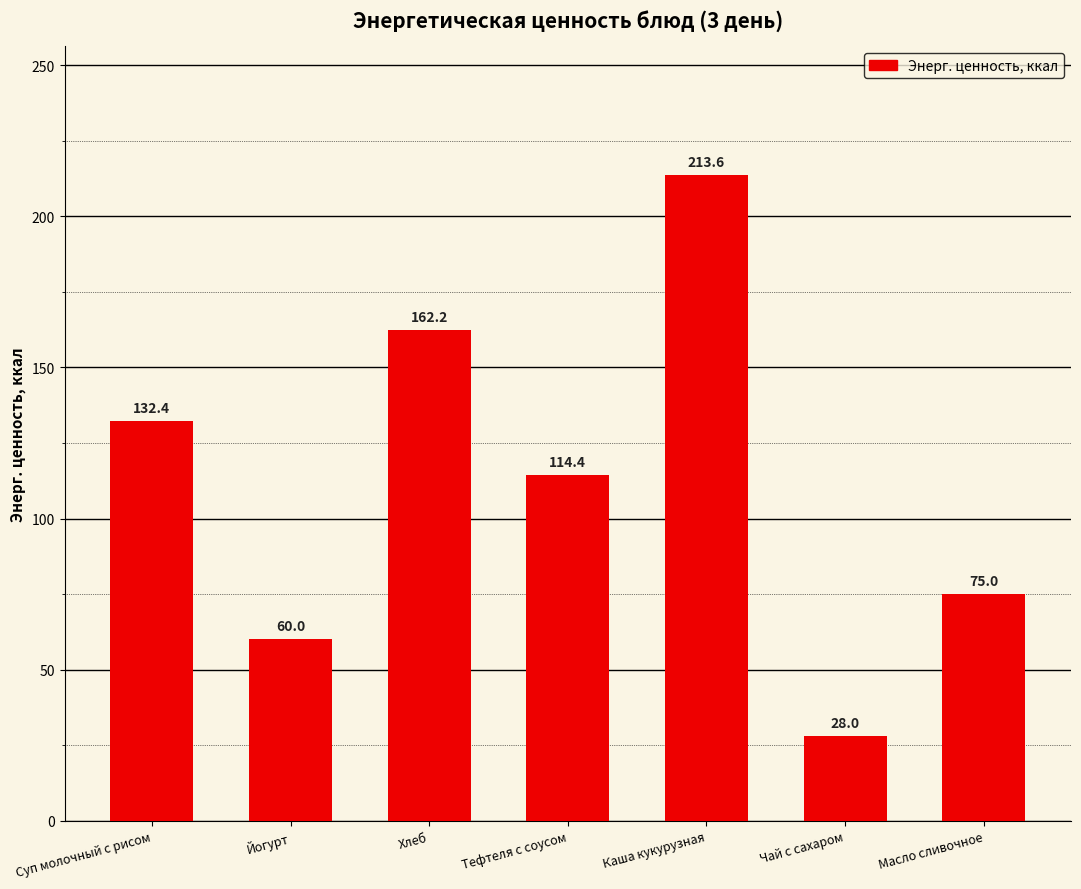

Which category has the highest value across all series?

Каша кукурузная